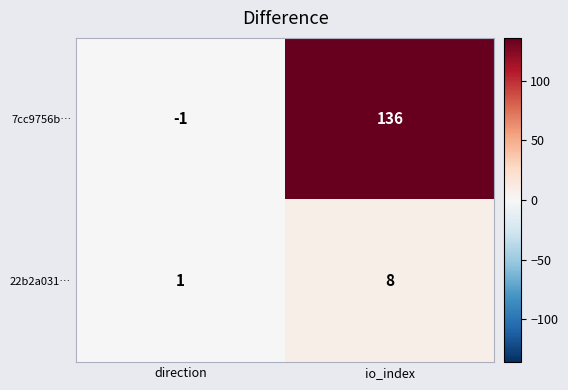

What is the total value across all series at io_index?

144